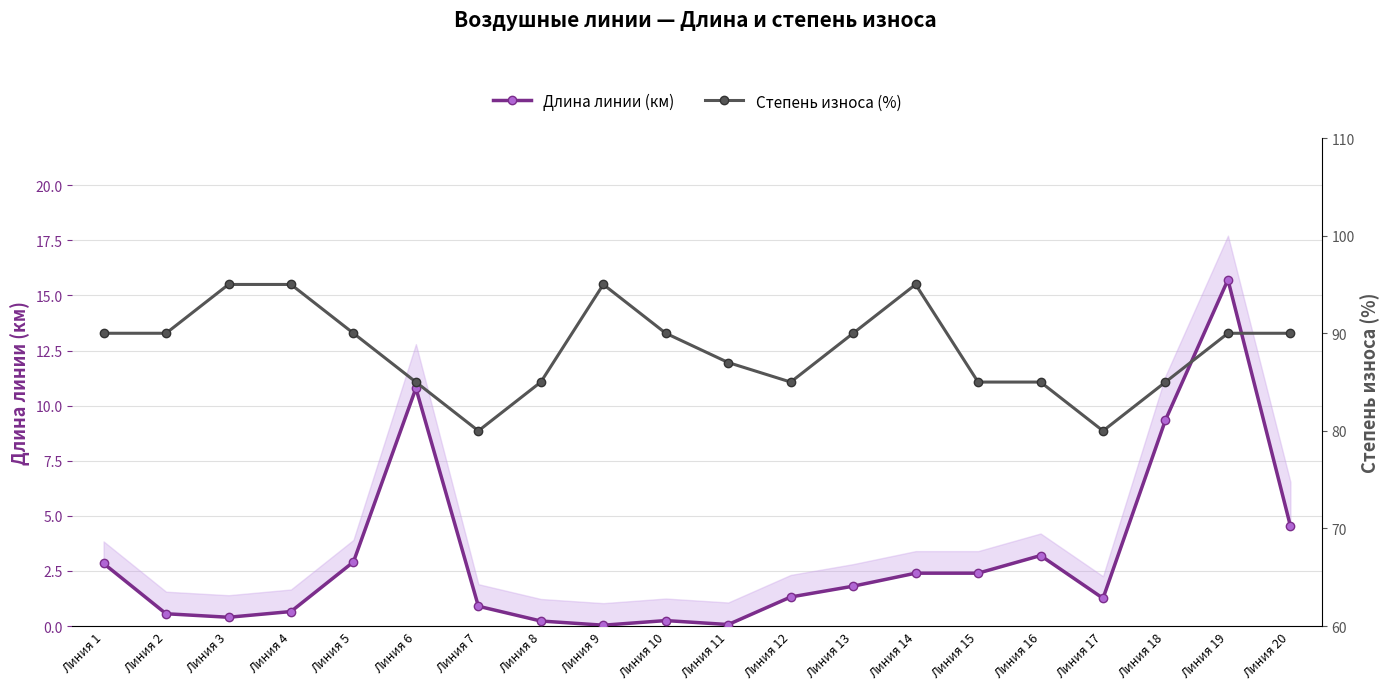

Reading left to right, transcribe all the data shown in this chart.

Длина линии (км): Линия 1=2.8	Линия 2=0.6	Линия 3=0.4	Линия 4=0.7	Линия 5=2.9	Линия 6=10.8	Линия 7=0.9	Линия 8=0.2	Линия 9=0.0	Линия 10=0.2	Линия 11=0.1	Линия 12=1.3	Линия 13=1.8	Линия 14=2.4	Линия 15=2.4	Линия 16=3.2	Линия 17=1.3	Линия 18=9.3	Линия 19=15.7	Линия 20=4.5
Степень износа (%): Линия 1=90.0	Линия 2=90.0	Линия 3=95.0	Линия 4=95.0	Линия 5=90.0	Линия 6=85.0	Линия 7=80.0	Линия 8=85.0	Линия 9=95.0	Линия 10=90.0	Линия 11=87.0	Линия 12=85.0	Линия 13=90.0	Линия 14=95.0	Линия 15=85.0	Линия 16=85.0	Линия 17=80.0	Линия 18=85.0	Линия 19=90.0	Линия 20=90.0